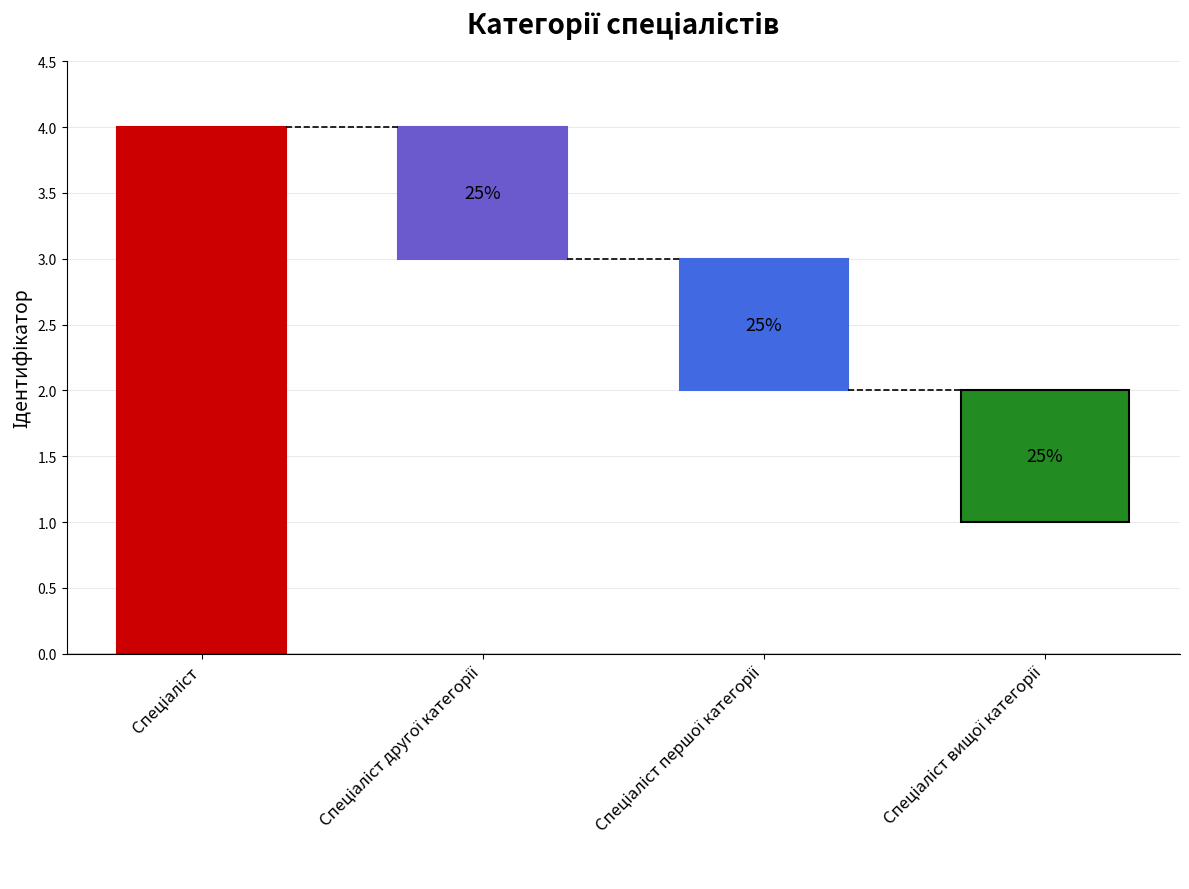

What is the sum of the values at Спеціаліст and Спеціаліст другої категорії?

3